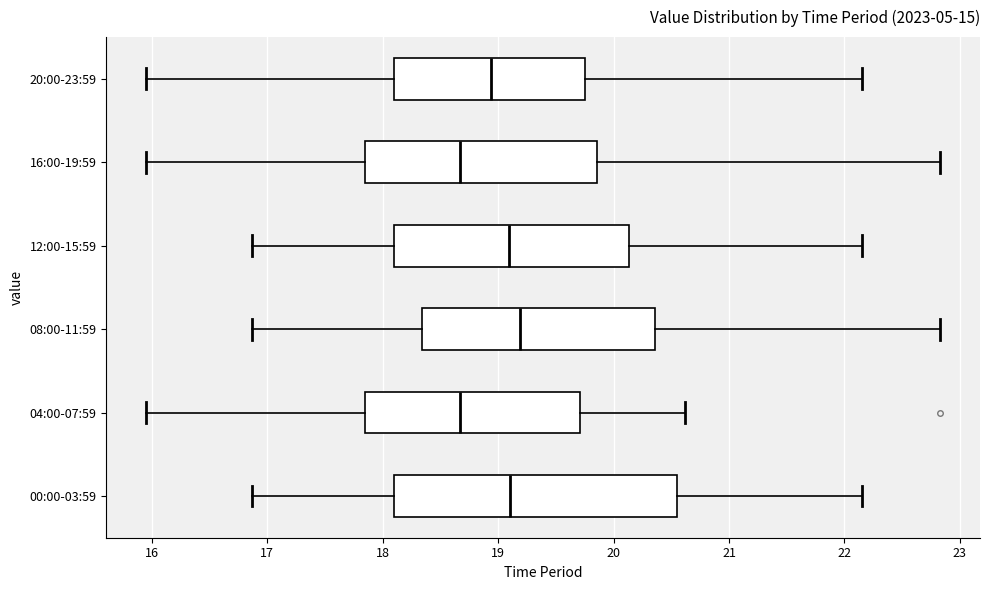

Reading bottom to top, read every box against the x-axis: the position of its median line, the range the box covers, and the ends of its whiskers. The values are not printed on the chart, so give them approximately, as read against the axis.

00:00-03:59: median 19.1, box 18.1 to 20.6, whiskers 16.9 to 22.2
04:00-07:59: median 18.7, box 17.8 to 19.7, whiskers 16.0 to 20.6
08:00-11:59: median 19.2, box 18.3 to 20.4, whiskers 16.9 to 22.8
12:00-15:59: median 19.1, box 18.1 to 20.1, whiskers 16.9 to 22.2
16:00-19:59: median 18.7, box 17.8 to 19.9, whiskers 16.0 to 22.8
20:00-23:59: median 18.9, box 18.1 to 19.8, whiskers 16.0 to 22.2